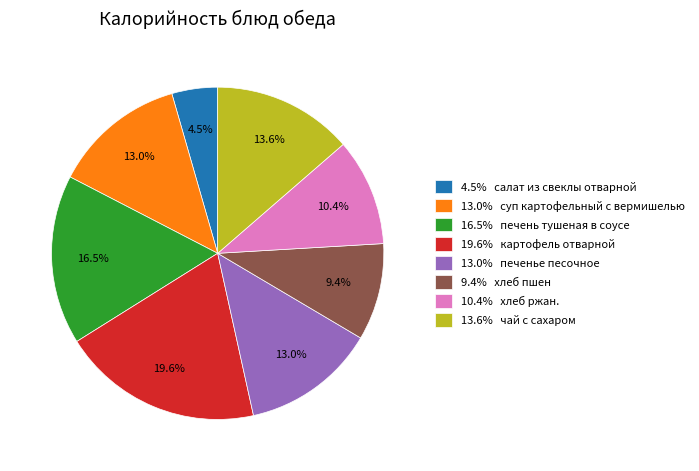

To the nearest percent, what is the difference between the largest and smallest slice percentages?

15%